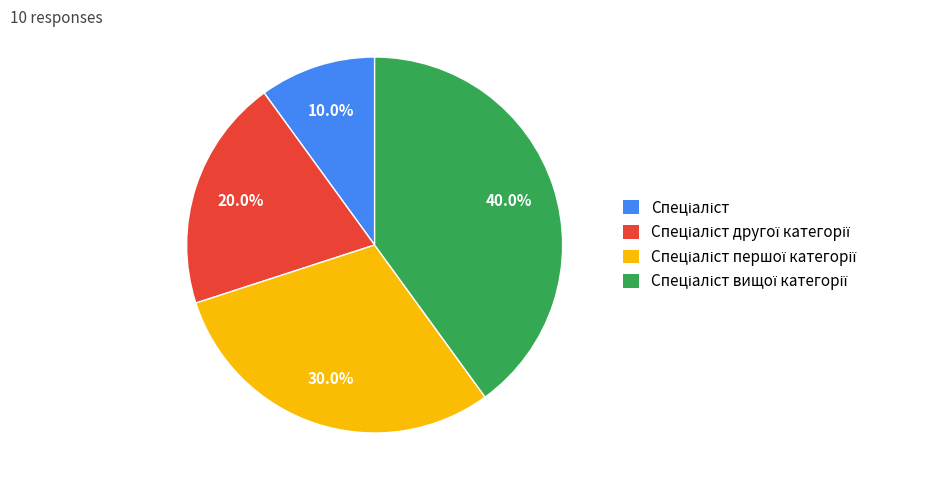

How many segments does this pie chart have?

4